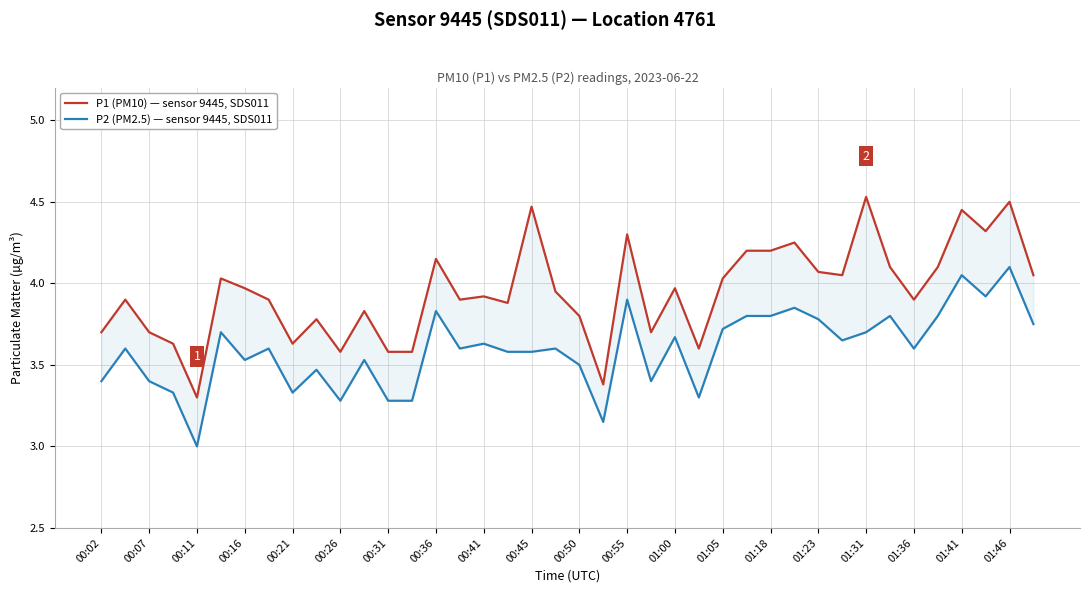

True or false: P2 (PM2.5) — sensor 9445, SDS011 has more than 2 interior local peaks.

True